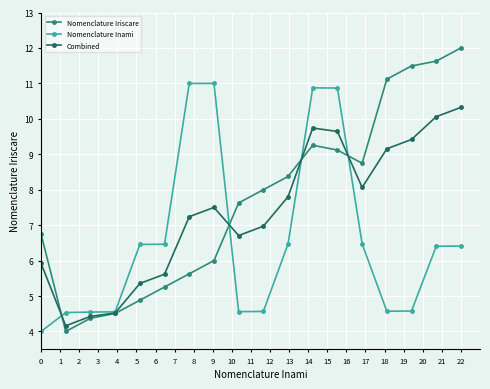

Which series has the widest spread of values?

Nomenclature Iriscare